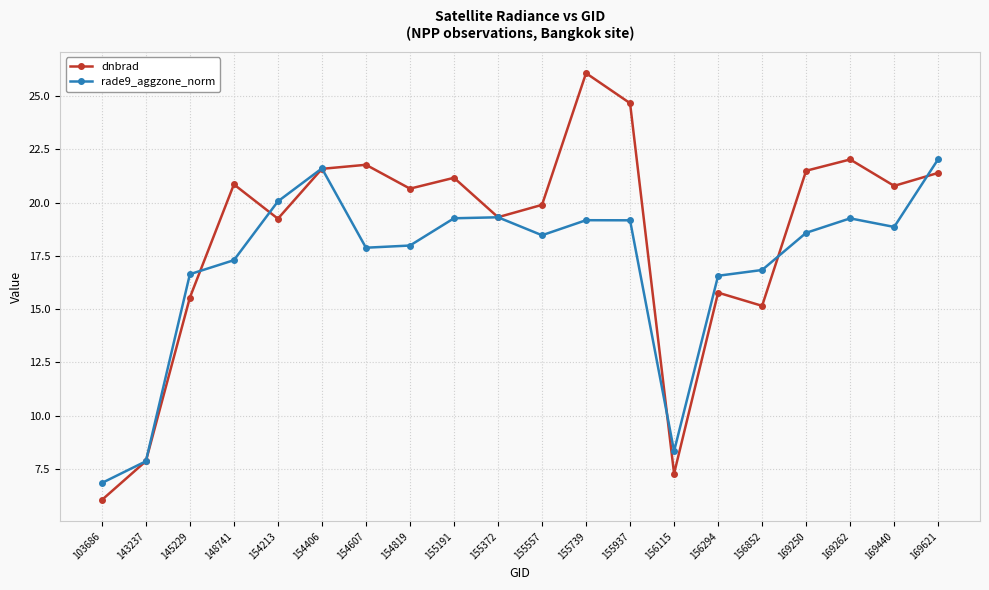

Is the value of dnbrad at 155557 greater than the value of rade9_aggzone_norm at 156294?

Yes